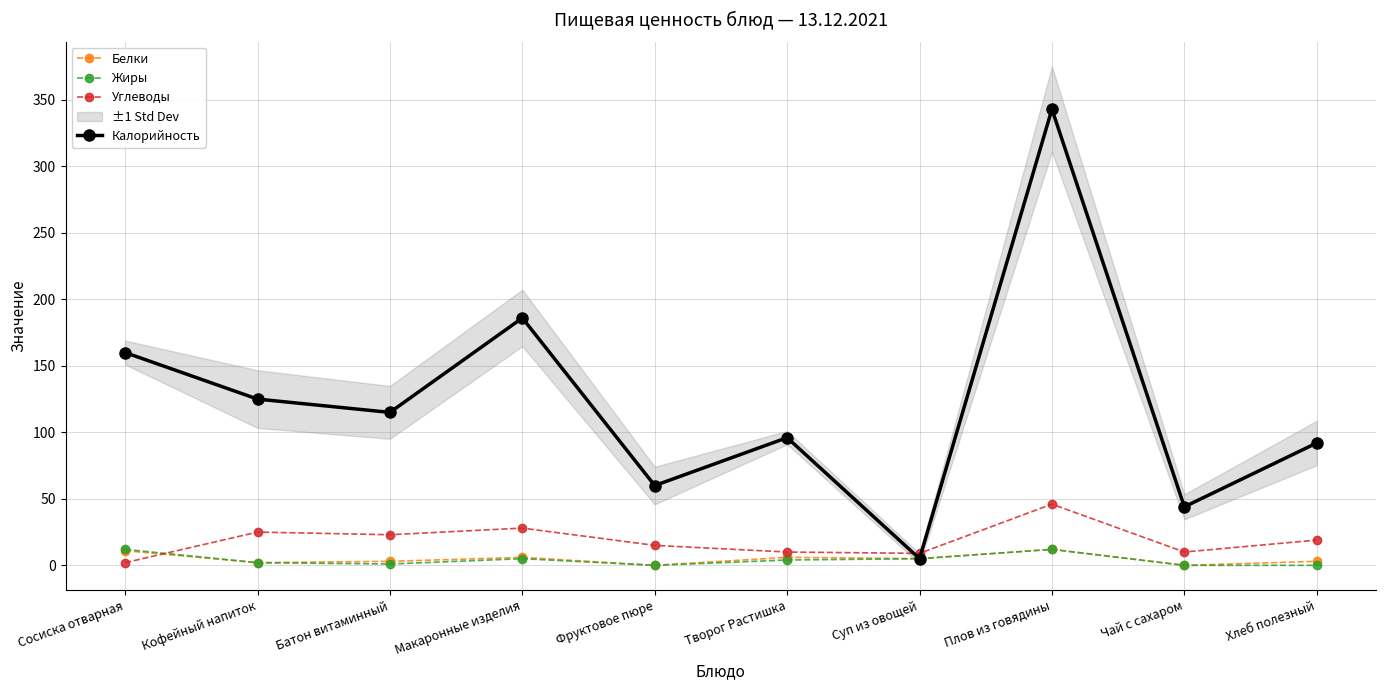

List the series in order of their peak value, highest first.

Калорийность, Углеводы, Белки, Жиры